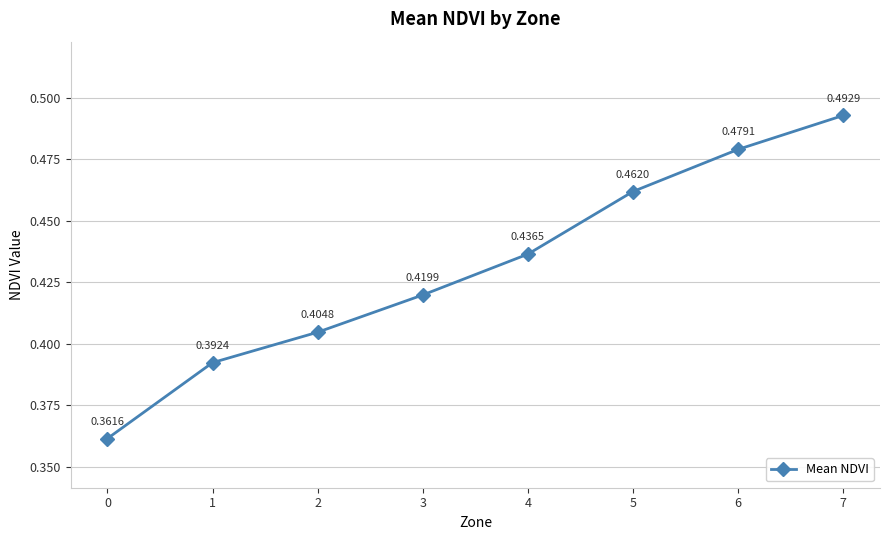

List the labels in order of value, largest first.

7, 6, 5, 4, 3, 2, 1, 0